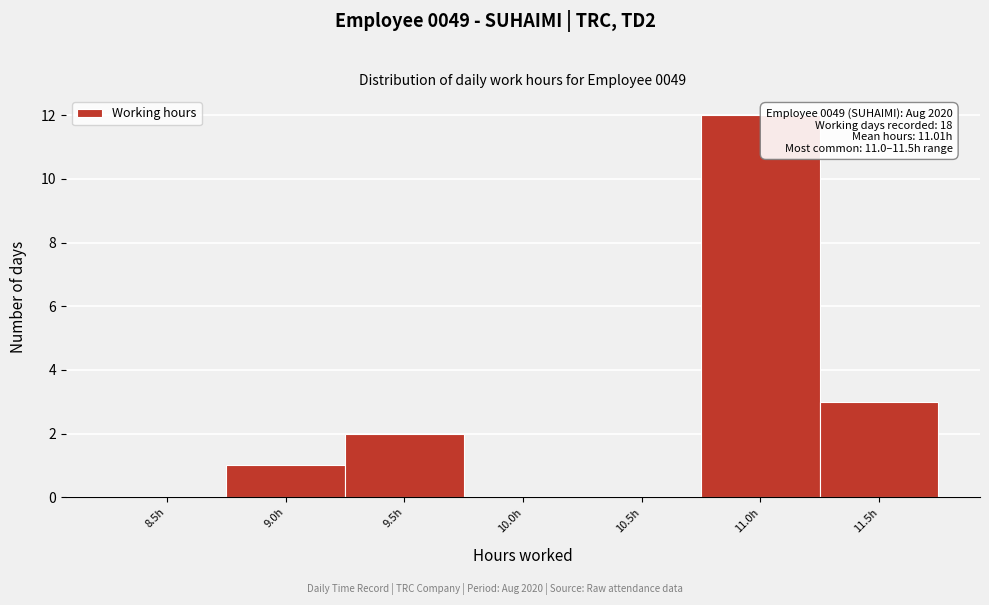

Reading left to right, what are all the values shown in this chart?

8.5h=0	9.0h=1	9.5h=2	10.0h=0	10.5h=0	11.0h=12	11.5h=3